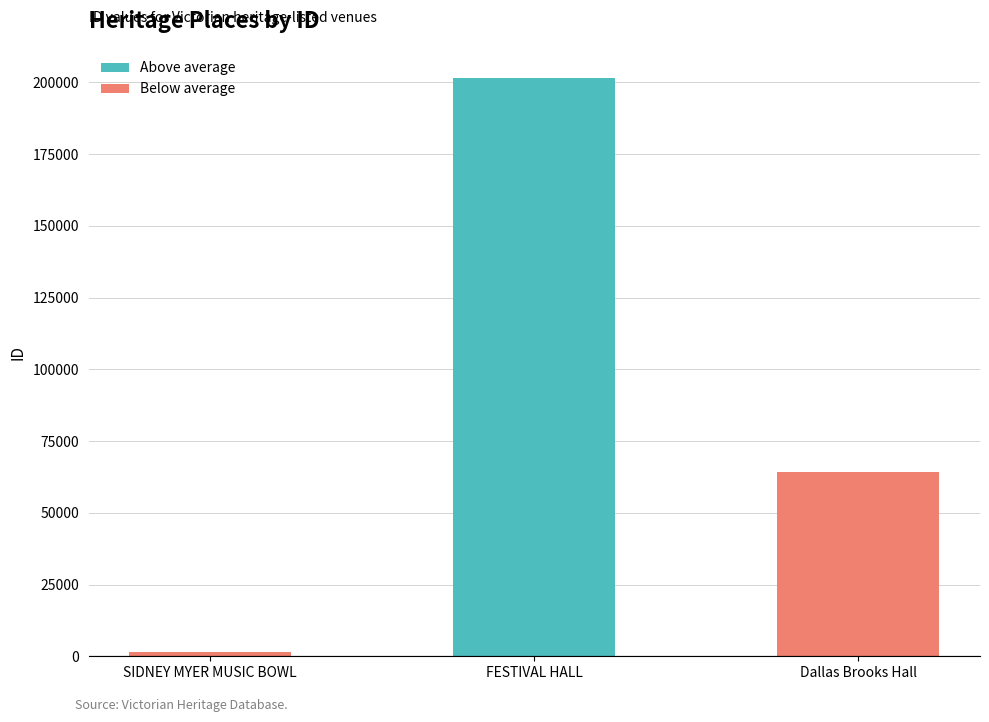

Rank the series by their maximum value, from highest to lowest.

Above average, Below average